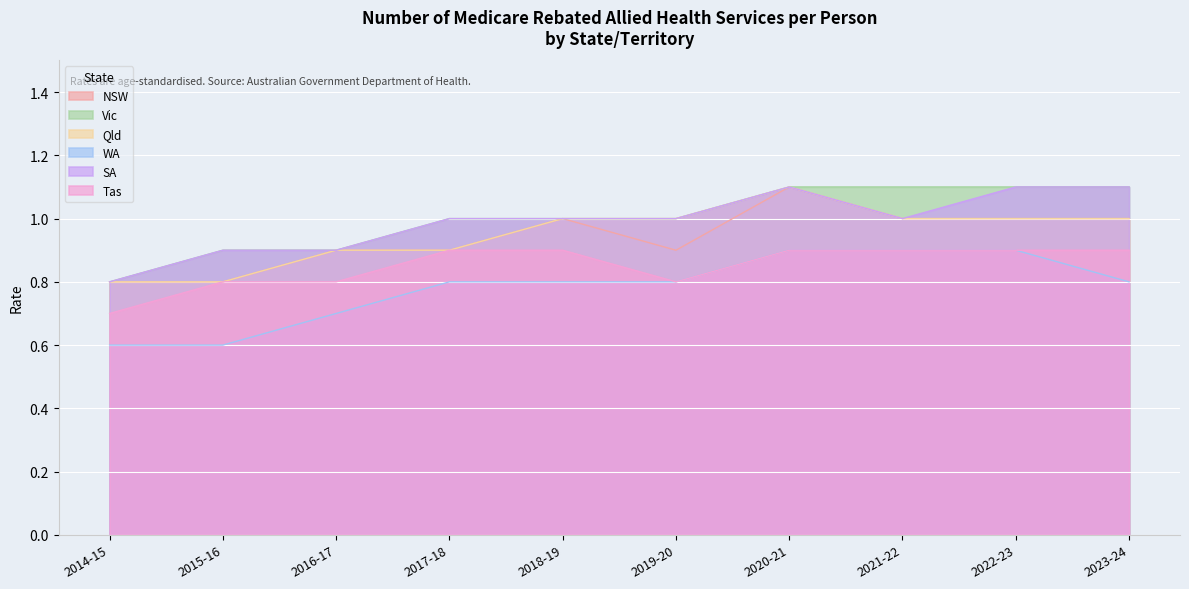

Does the chart display data point markers on the line(s)?

No